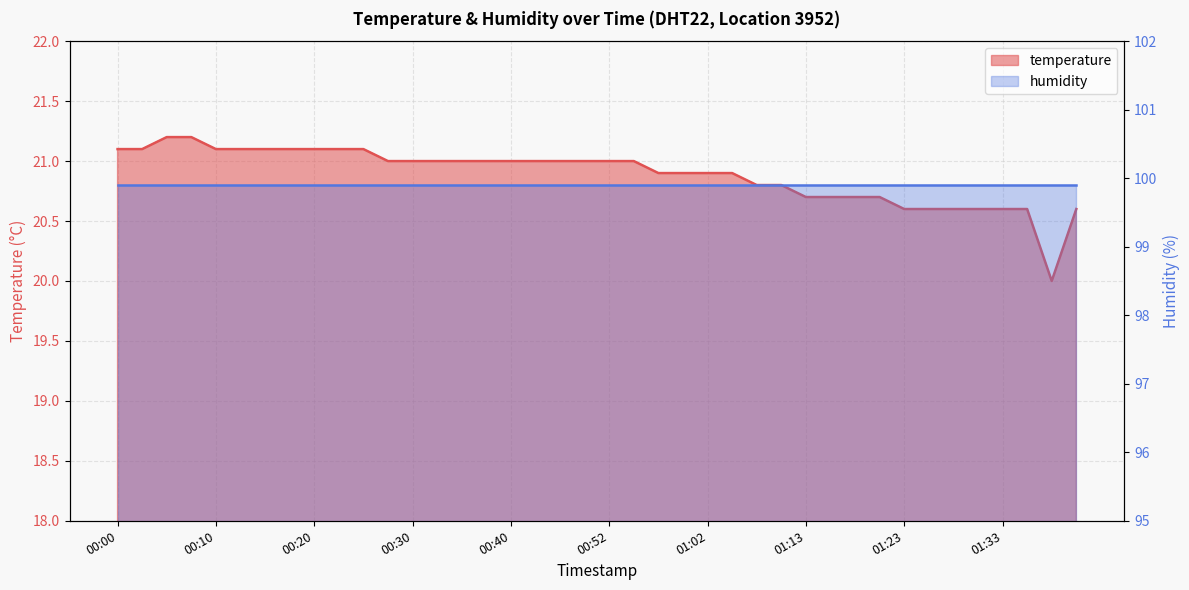

What is the label of the 35th point from the left?

01:28